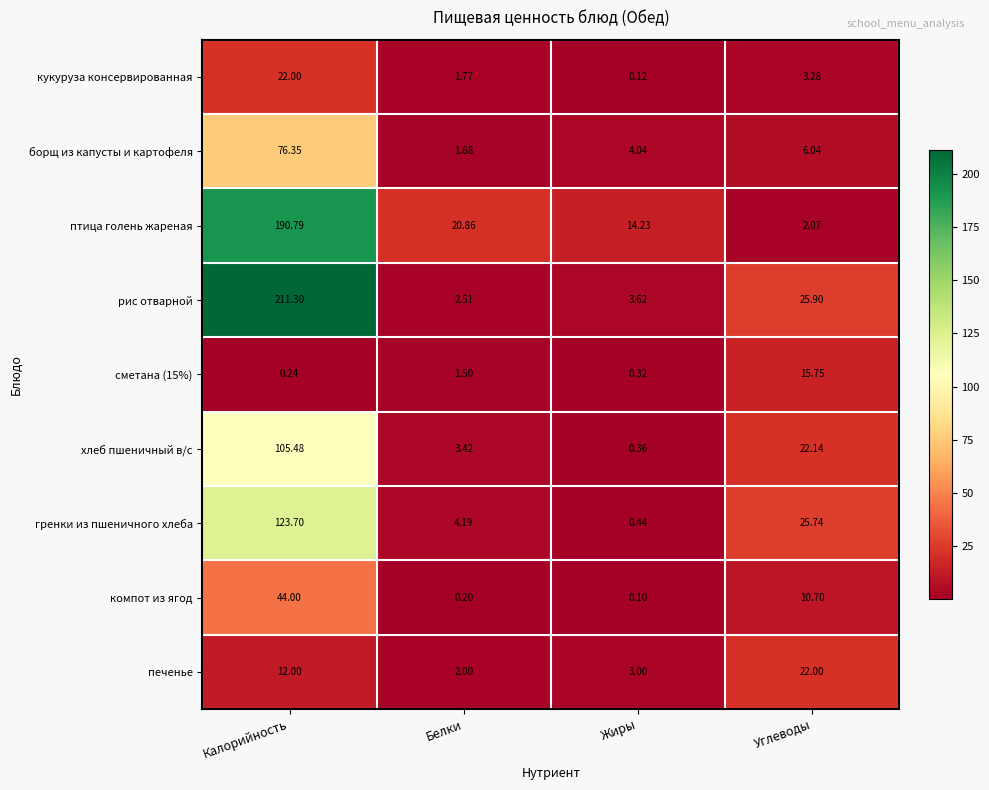

Which series has the widest spread of values?

рис отварной